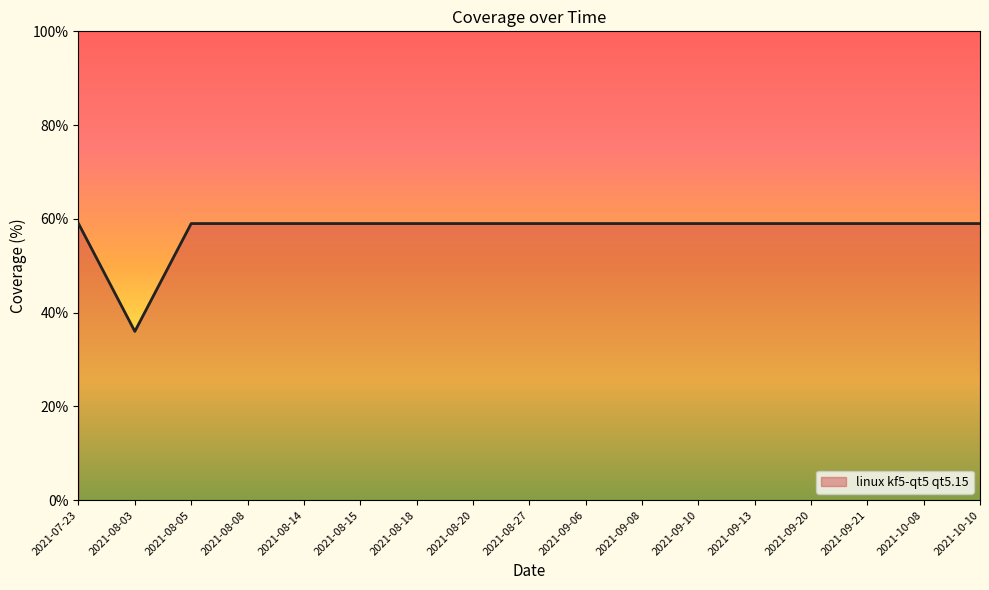

Read the value at 2021-09-08, to the nearest 10.

60